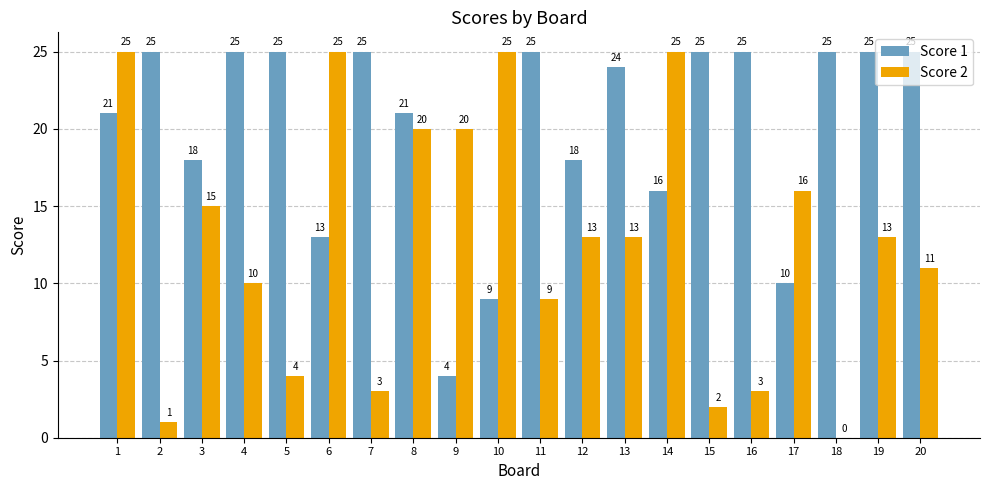

What is the total value across all series at 5?

29